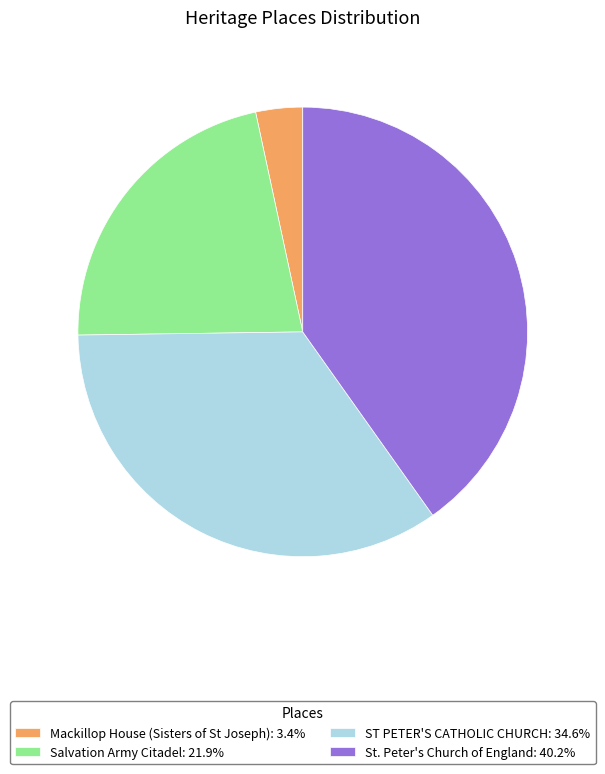

Do Salvation Army Citadel: 21.9% and ST PETER'S CATHOLIC CHURCH: 34.6% together represent more than half of the pie?

Yes